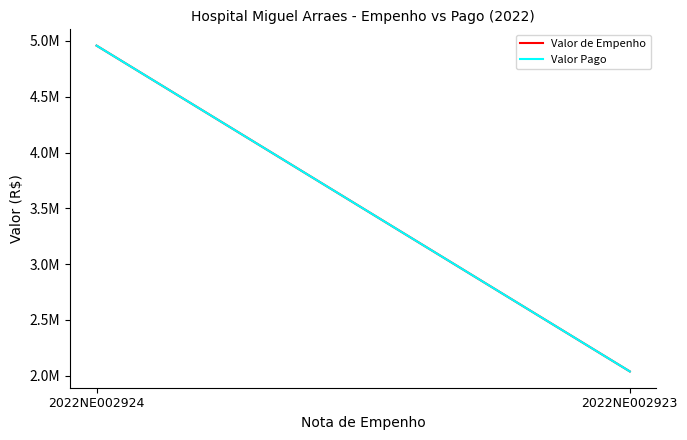

Is the value of Valor de Empenho at 2022NE002923 greater than the value of Valor Pago at 2022NE002924?

No